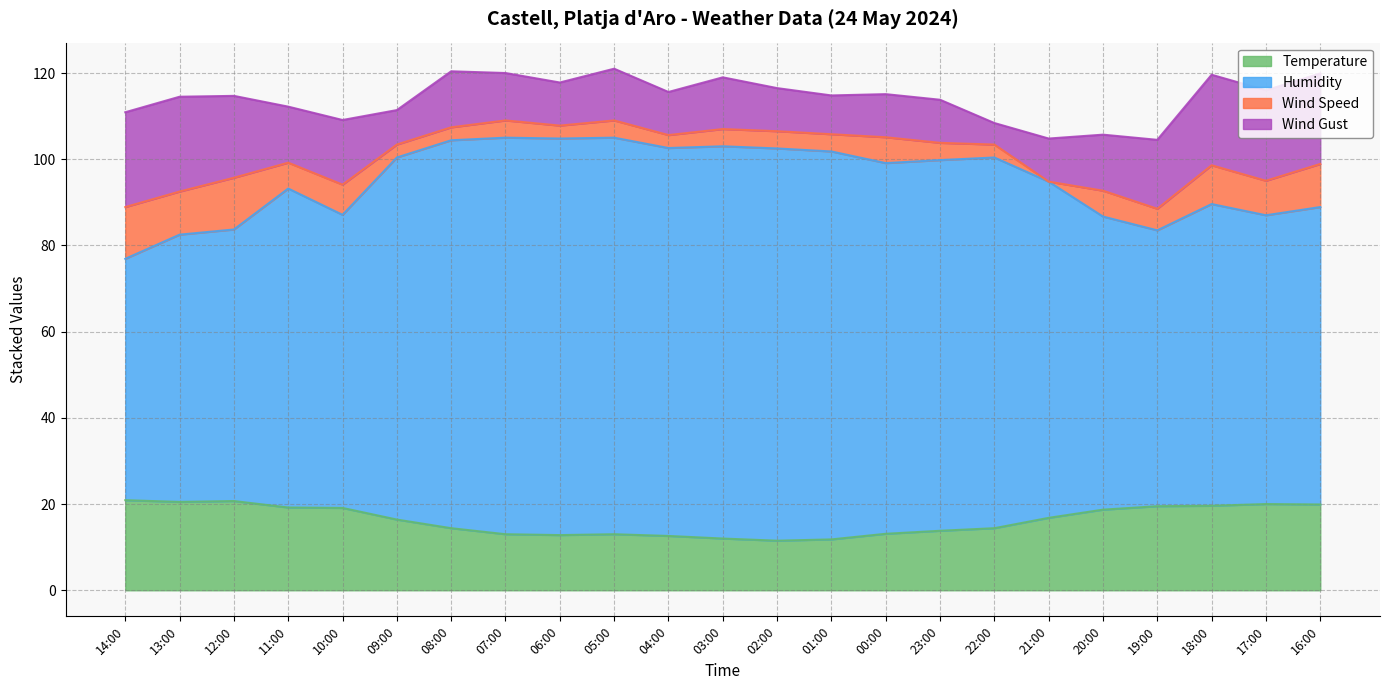

What is the maximum value for Temperature?

20.9